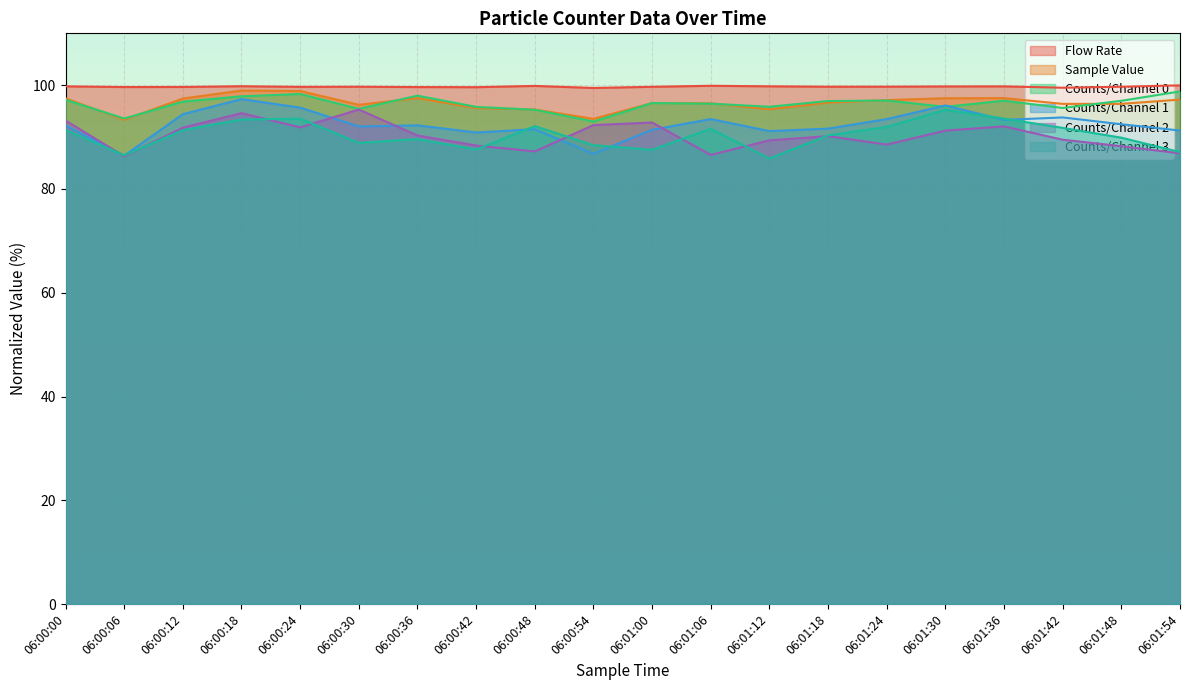

What position from the right is 06:00:24?

16